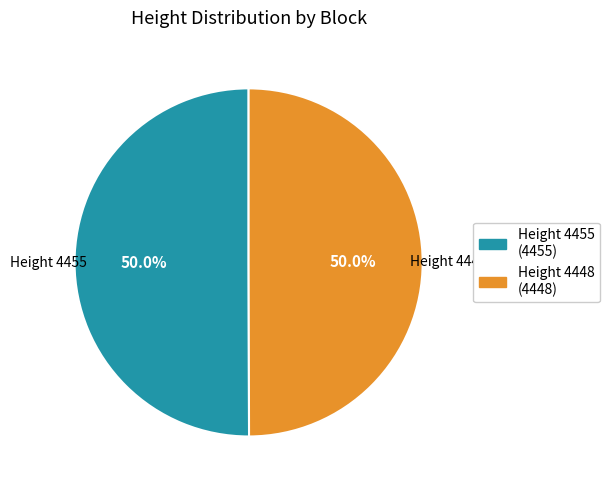

How much of the chart is everything except Height 4455 (4455)?

50.0%